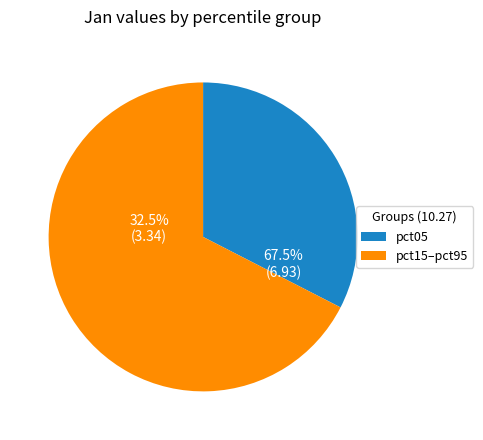

To the nearest percent, what portion does pct05 represent?

33%